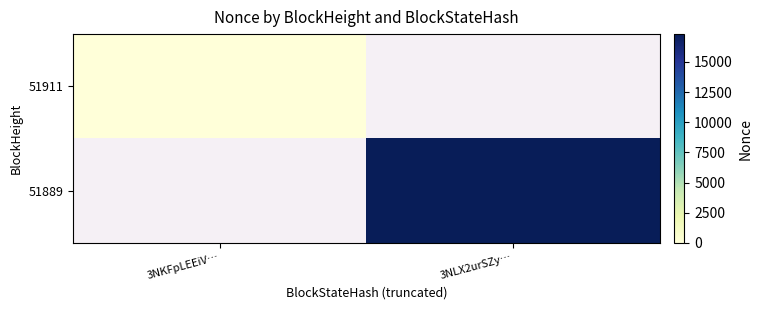

At 3NKFpLEEiV…, list the series in order from largest to smallest.

51911, 51889